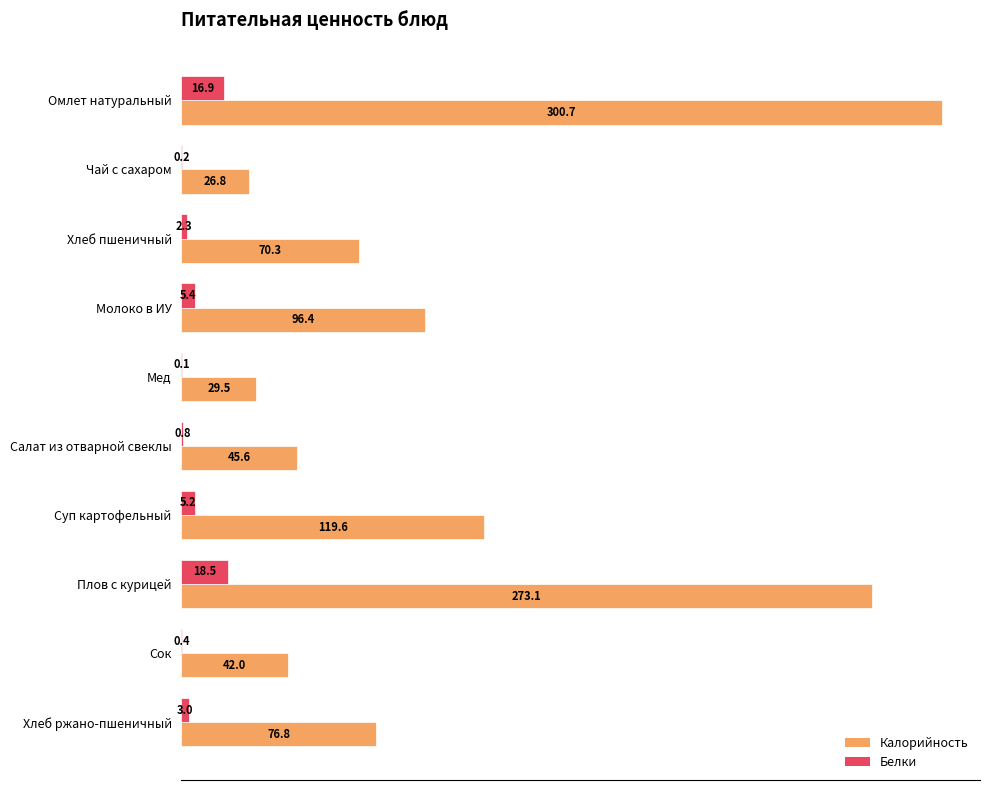

What are all the series names shown in the legend?

Калорийность, Белки